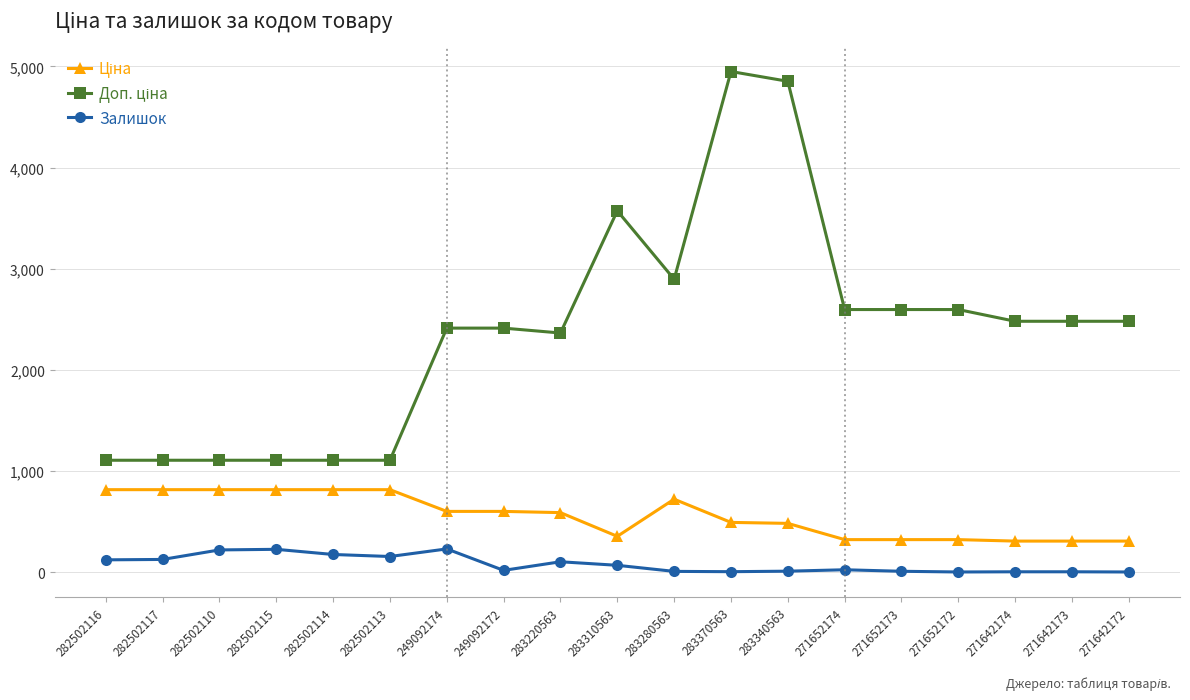

Is it true that Залишок equals 27.0 at 271652174?

True